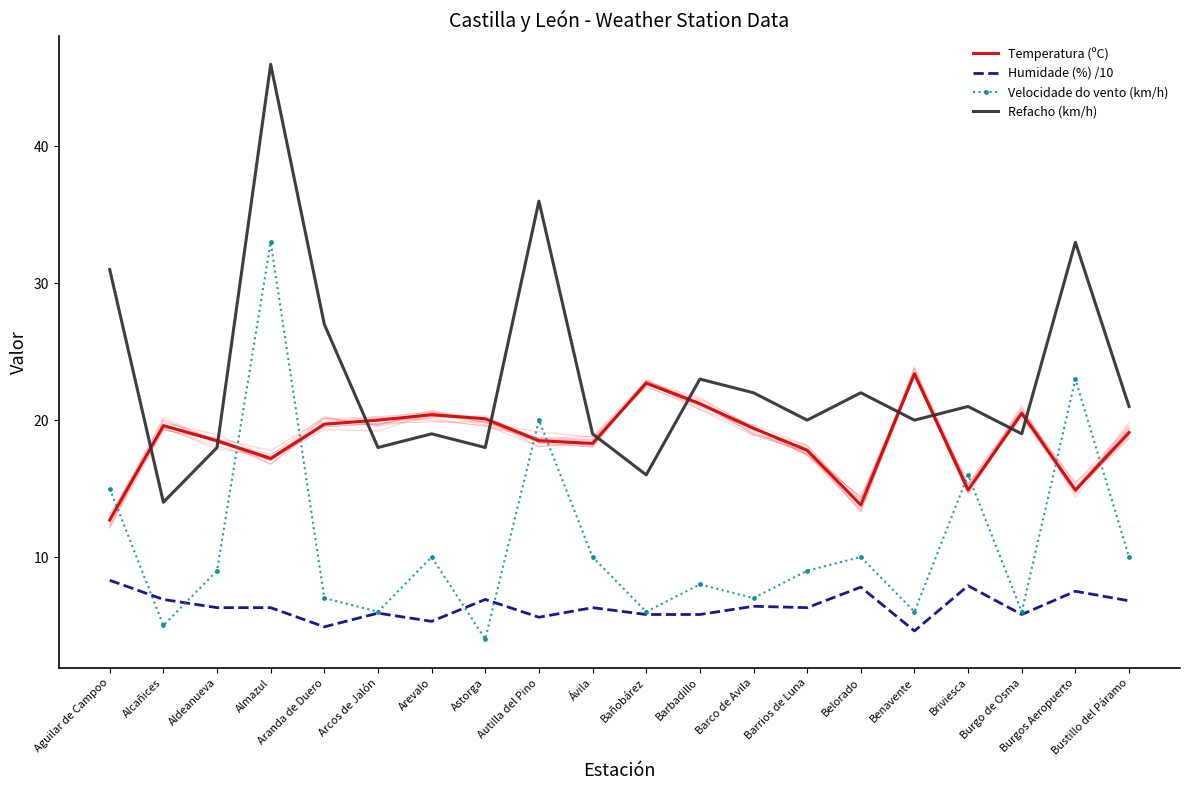

Which series has the widest spread of values?

Refacho (km/h)